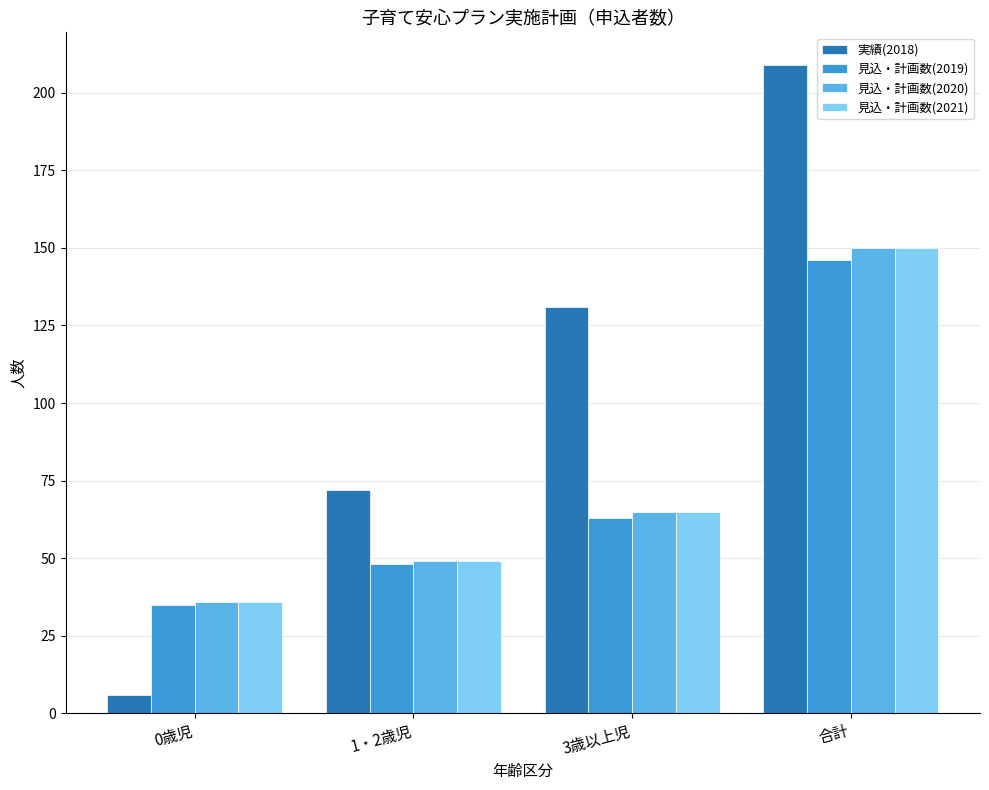

How many 見込・計画数(2019) values are between 48 and 146?

3